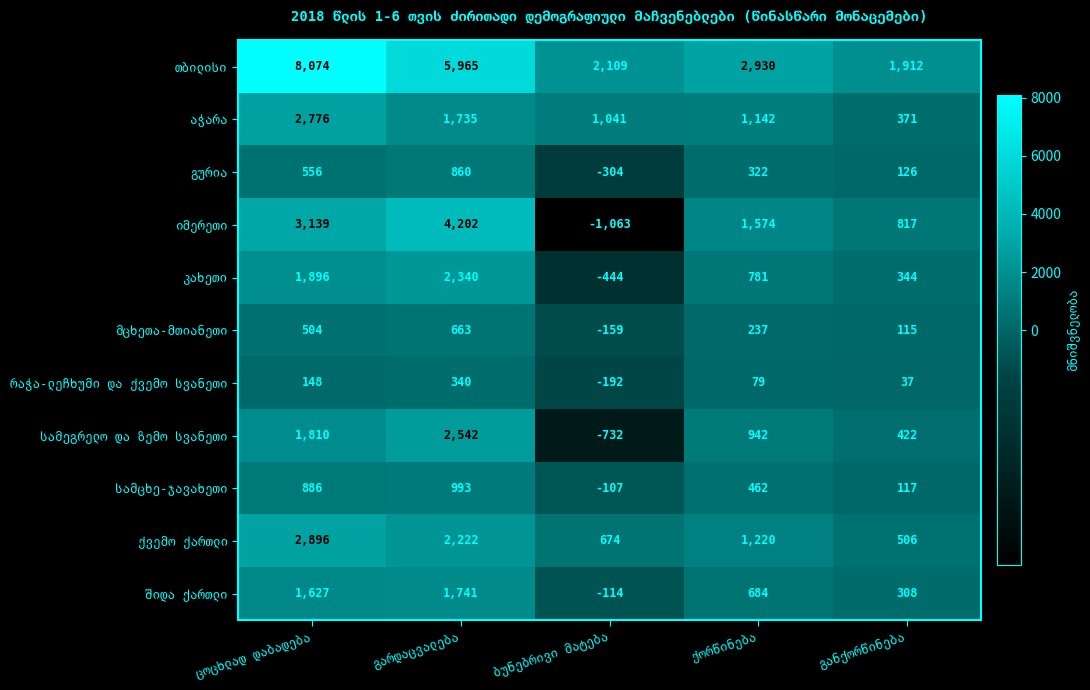

What is the greatest value displayed?

8074